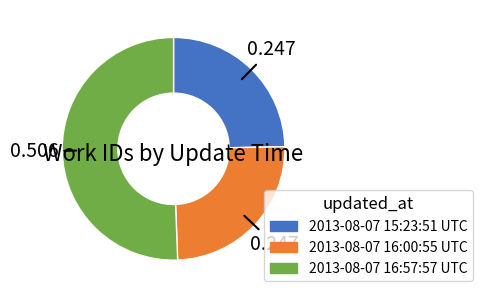

Do 2013-08-07 16:00:55 UTC and 2013-08-07 16:57:57 UTC together represent more than half of the pie?

Yes